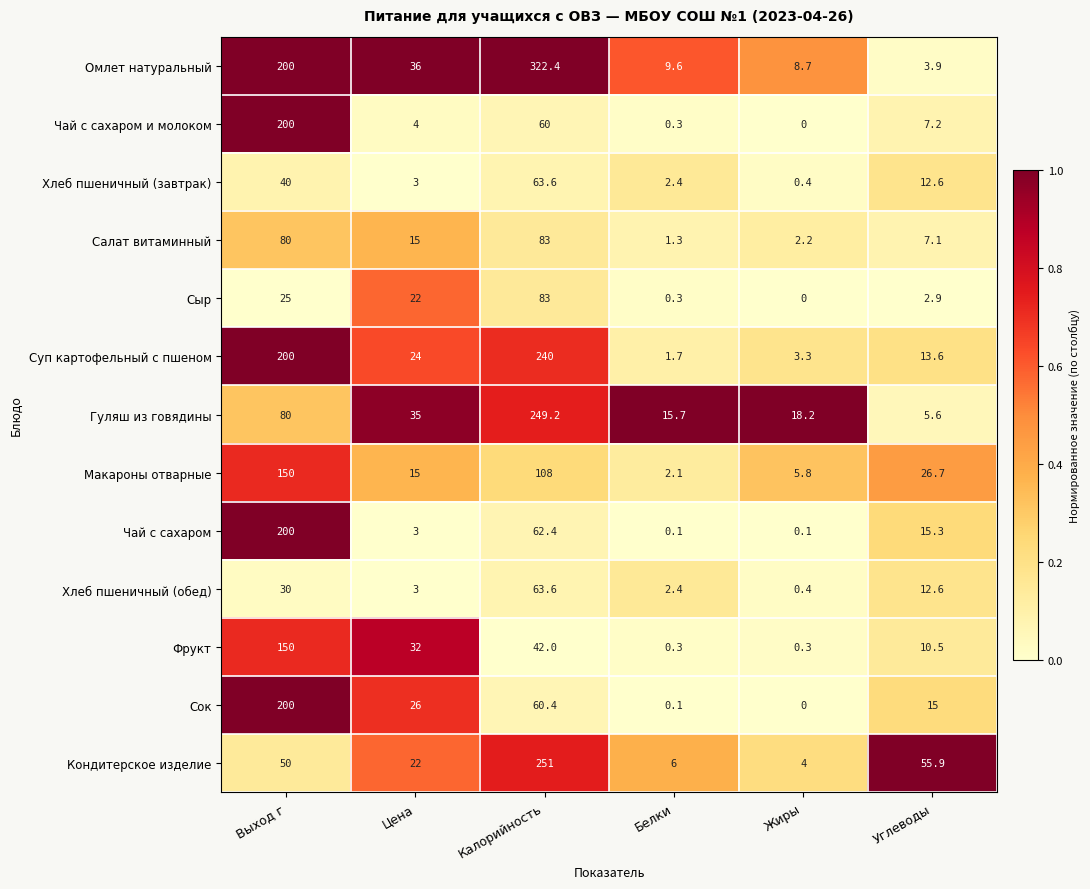

The Гуляш из говядины series shows 18.2 at Жиры. True or false?

True